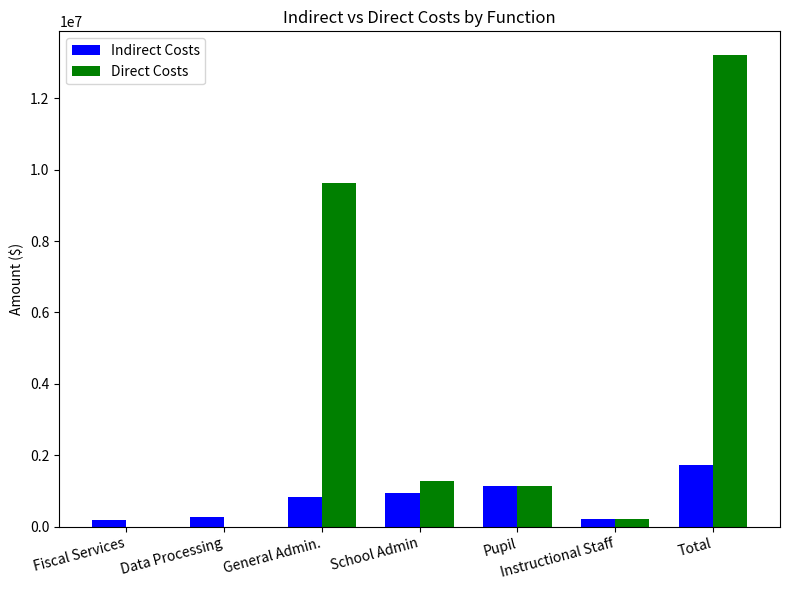

What is the sum of all Direct Costs values?

25468489